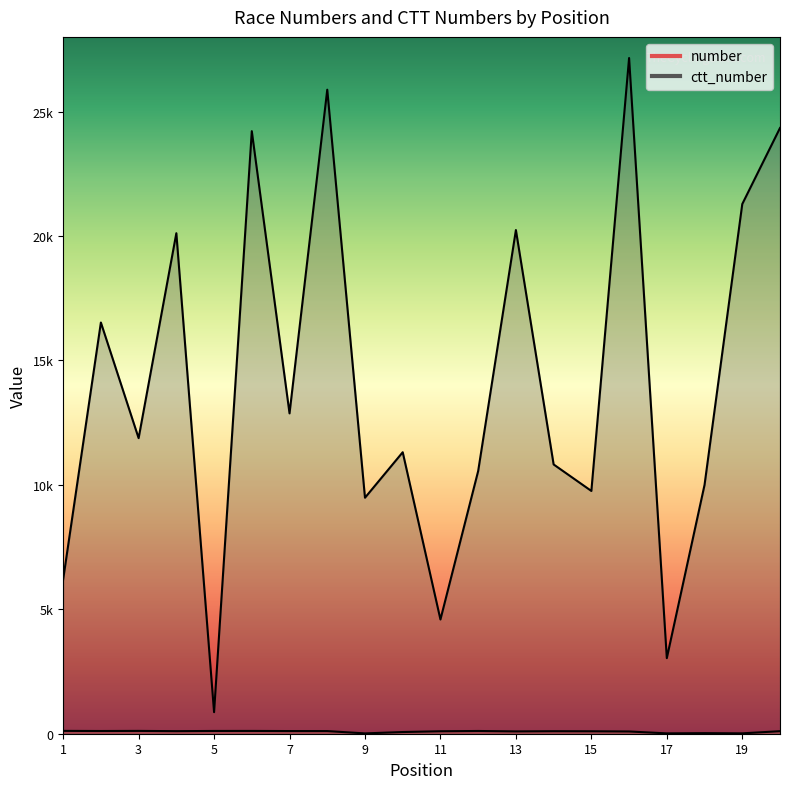

How many data points does each series have?

20